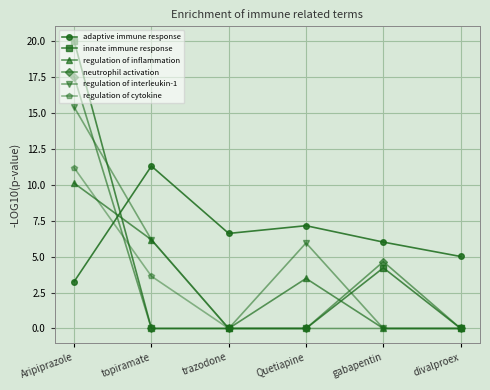

Is it true that innate immune response equals 0.0 at trazodone?

True